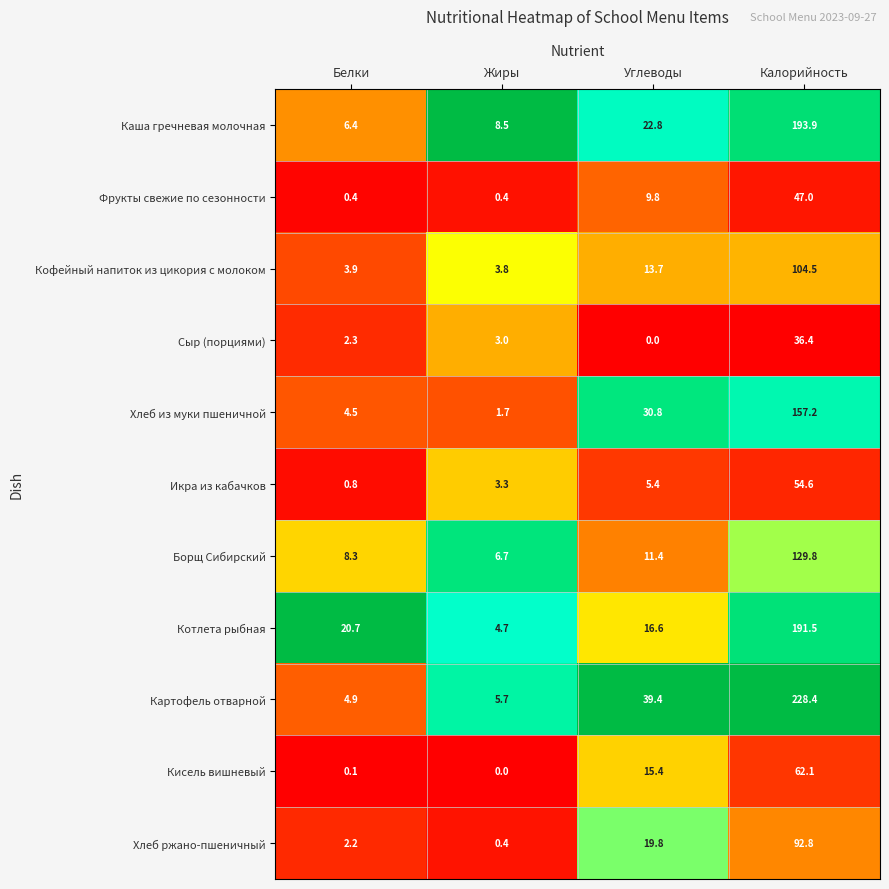

At which category is the sum across all series the highest?

Калорийность